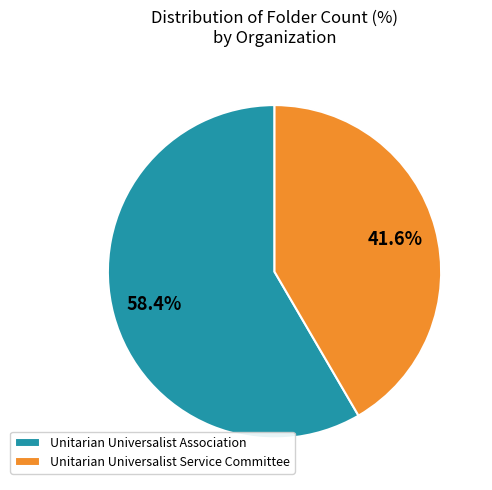

What is the smallest slice in the pie chart?

Unitarian Universalist Service Committee